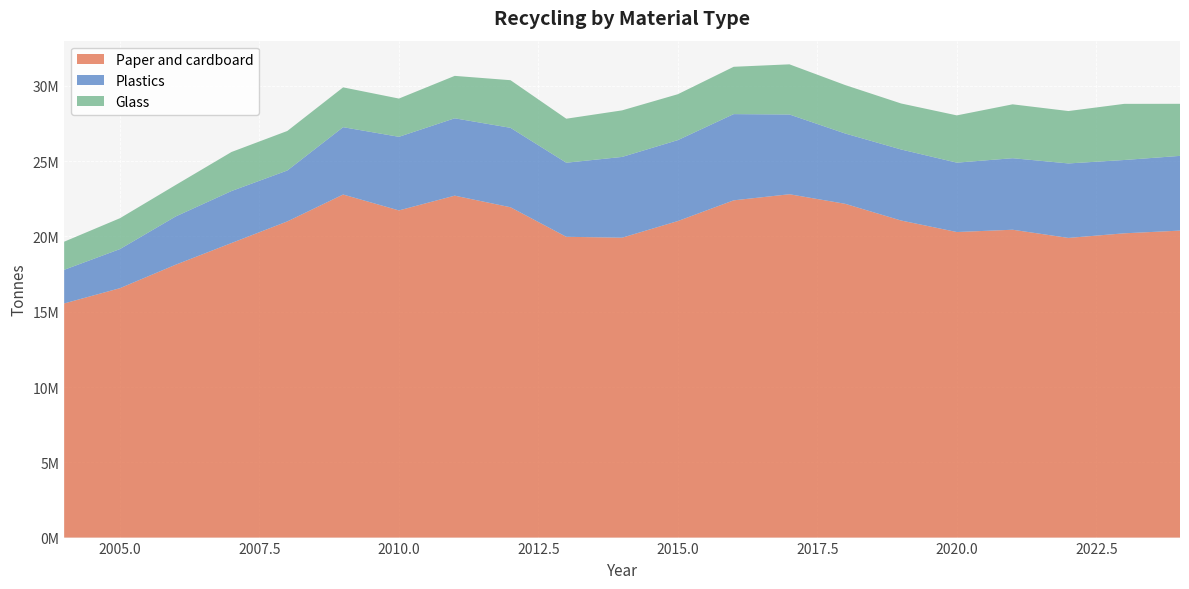

Reading left to right, transcribe all the data shown in this chart.

Paper and cardboard: 2004=15549567	2005=16565061	2006=18125040	2007=19564326	2008=20998570	2009=22784587	2010=21729376	2011=22709436	2012=21938917	2013=19976840	2014=19917742	2015=21022652	2016=22398489	2017=22803290	2018=22166941	2019=21058803	2020=20293780	2021=20445983	2022=19902999	2023=20208037	2024=20388539
Plastics: 2004=2235100	2005=2596766	2006=3204867	2007=3452813	2008=3381892	2009=4472718	2010=4888482	2011=5137648	2012=5275499	2013=4920447	2014=5363717	2015=5376256	2016=5726310	2017=5296533	2018=4669662	2019=4718468	2020=4607474	2021=4750949	2022=4945962	2023=4869328	2024=4963377
Glass: 2004=1866872	2005=2049347	2006=2090400	2007=2593385	2008=2625536	2009=2644094	2010=2540110	2011=2817451	2012=3163100	2013=2922366	2014=3091625	2015=3048408	2016=3143242	2017=3331530	2018=3216183	2019=3055264	2020=3139114	2021=3578170	2022=3479570	2023=3728468	2024=3457478